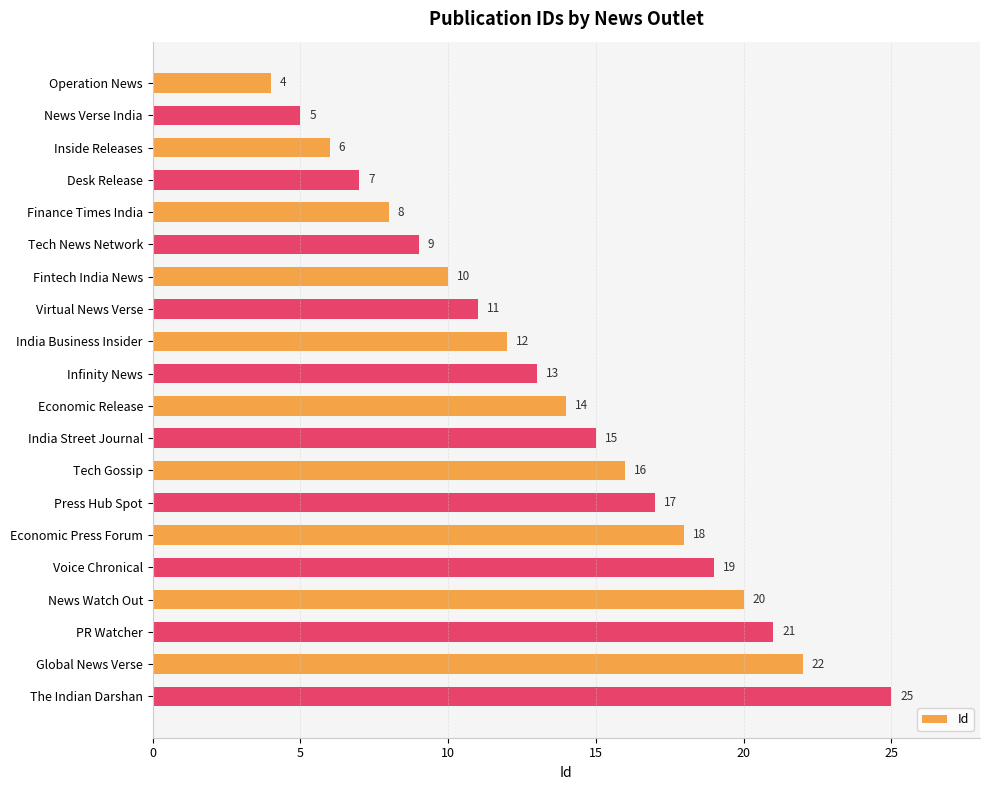

Rank the categories by value from lowest to highest.

Operation News, News Verse India, Inside Releases, Desk Release, Finance Times India, Tech News Network, Fintech India News, Virtual News Verse, India Business Insider, Infinity News, Economic Release, India Street Journal, Tech Gossip, Press Hub Spot, Economic Press Forum, Voice Chronical, News Watch Out, PR Watcher, Global News Verse, The Indian Darshan